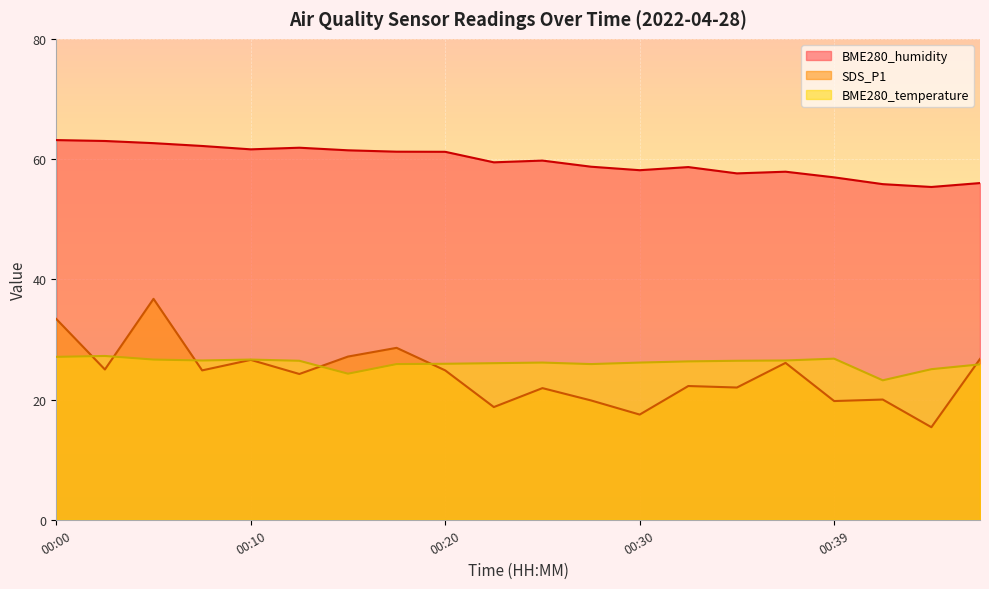

At which category does BME280_temperature reach its first local peak?

00:03